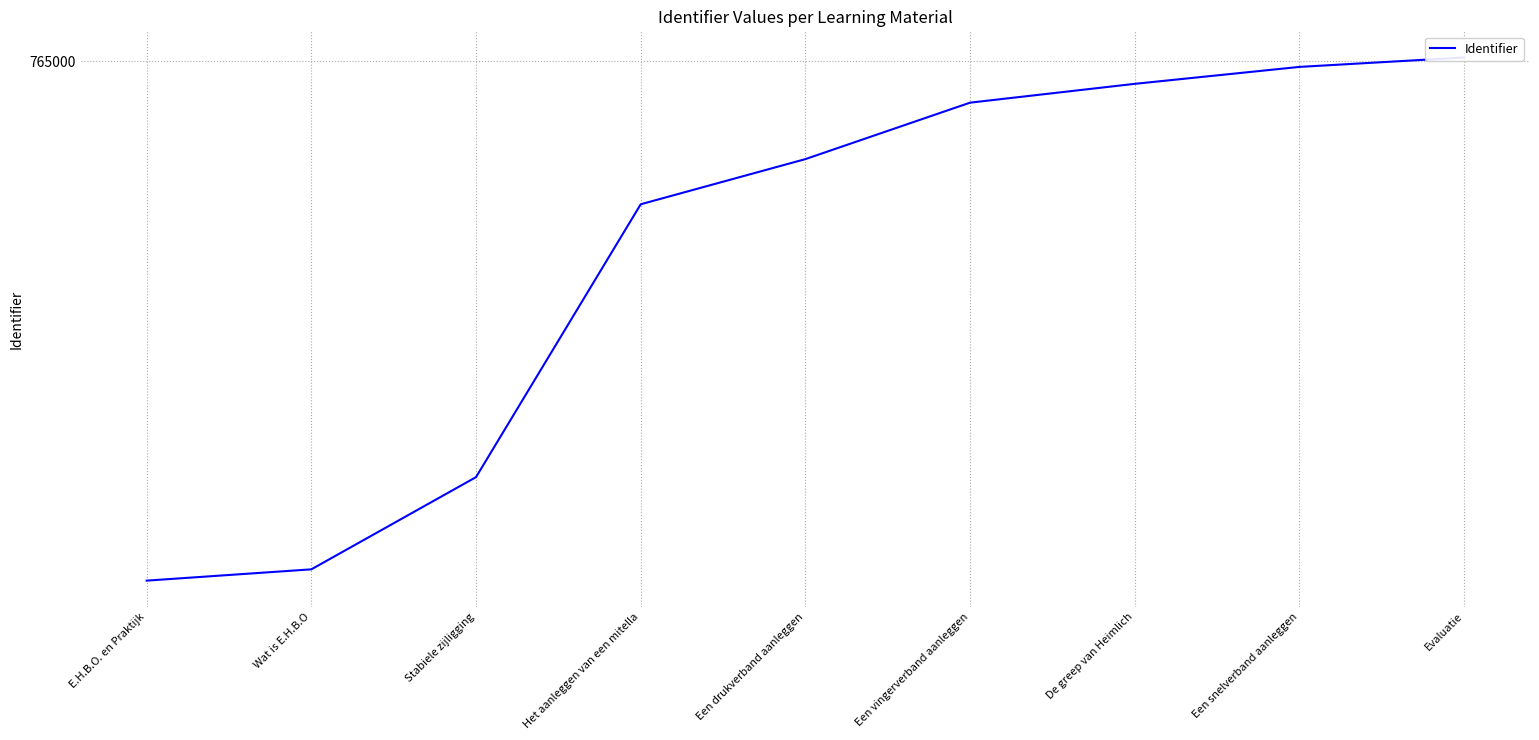

What is the sum of the values at Stabiele zijligging and Een vingerverband aanleggen?

1529757